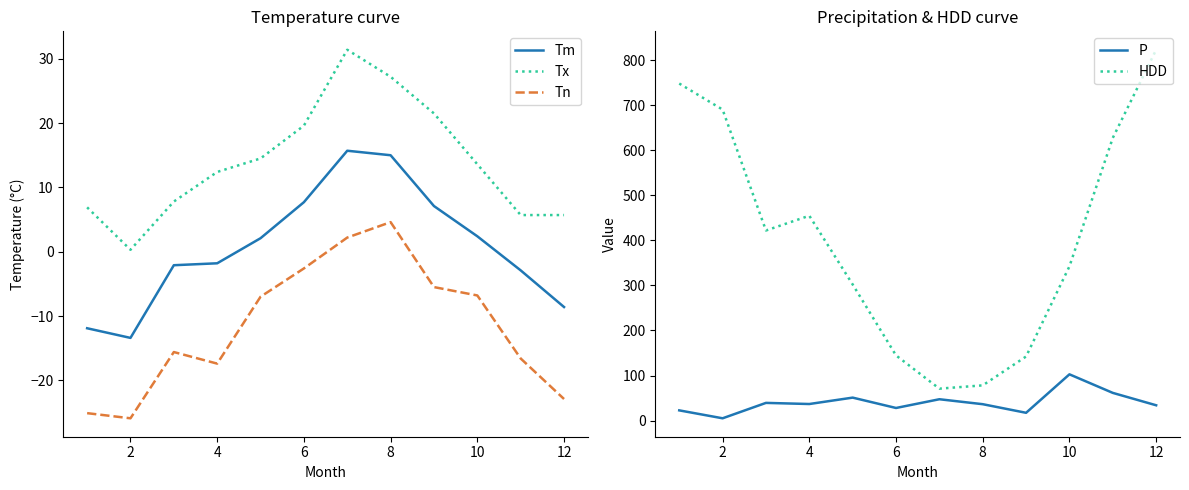

Which series has the largest total across all categories?

HDD